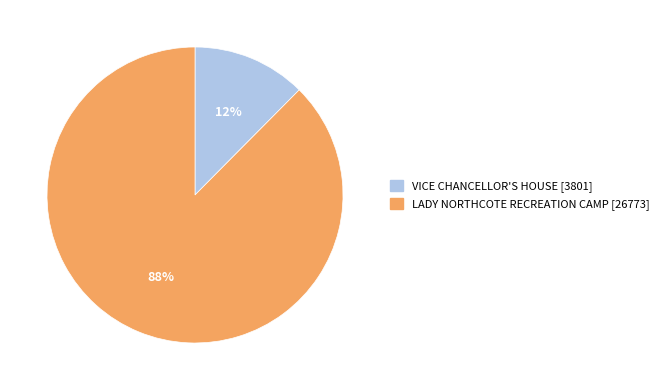

Is there a majority slice in this chart?

Yes